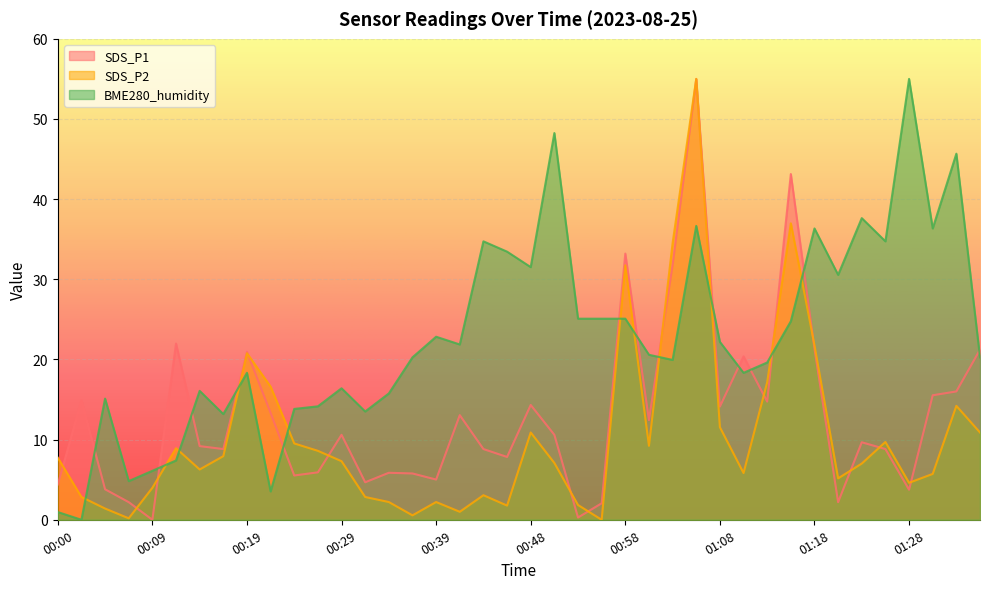

At how many categories does at least one series exceed 1?

40